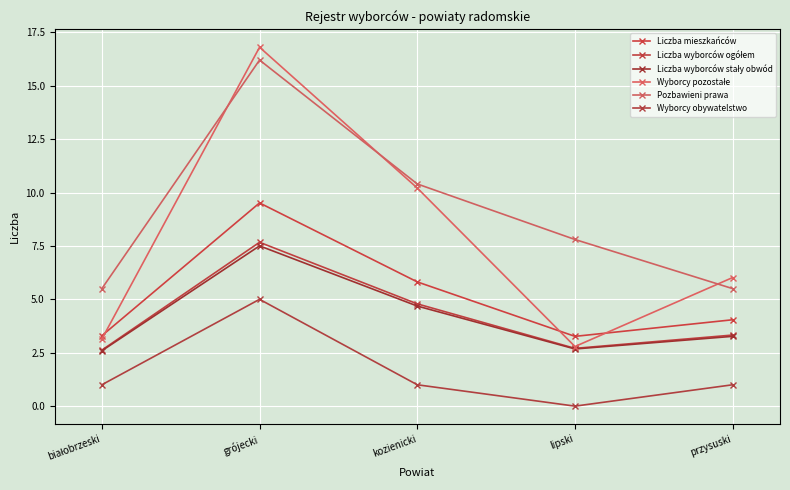

True or false: Liczba wyborców ogółem and Wyborcy pozostałe cross at least once.

False